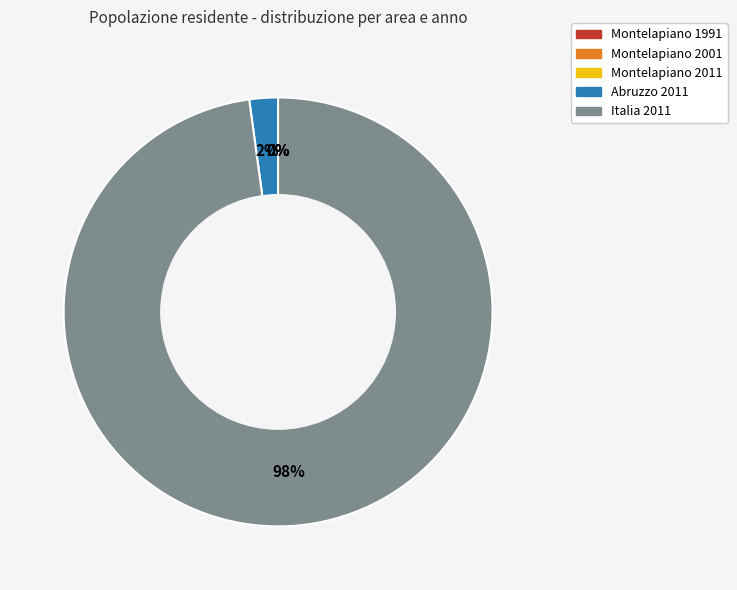

Which category has the biggest portion of the pie?

Italia 2011